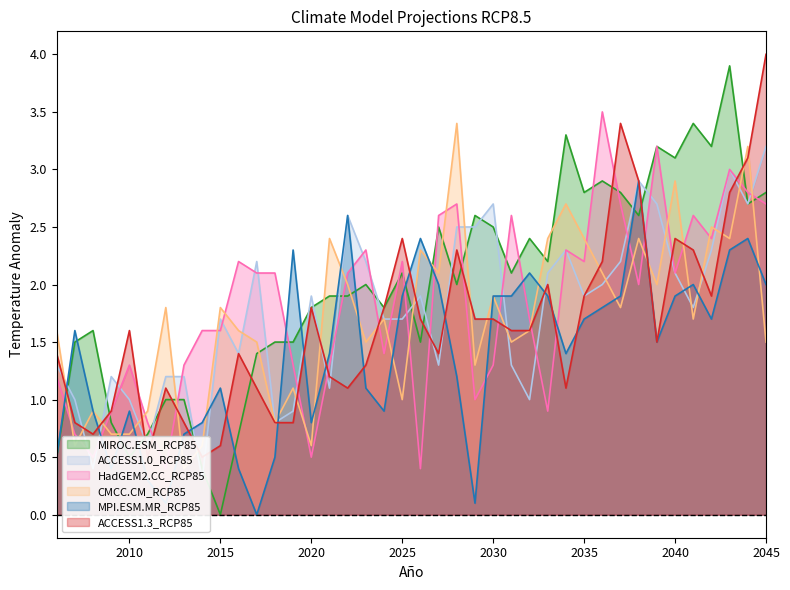

Which category has the lowest value in the ACCESS1.0_RCP85 series?

2014